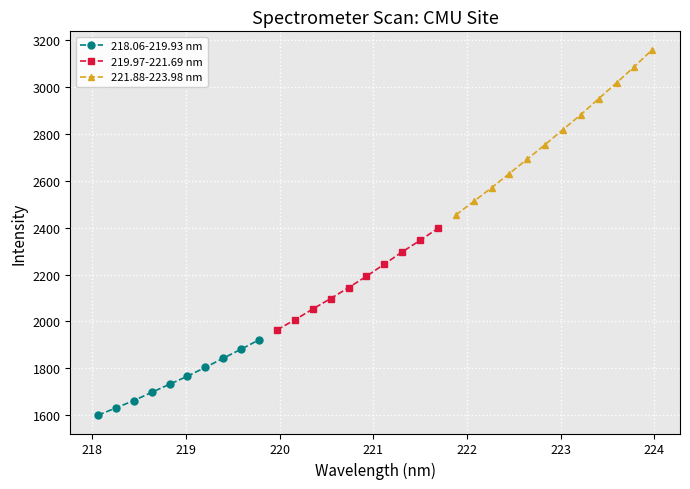

Between 6 and 9, which is larger?

9